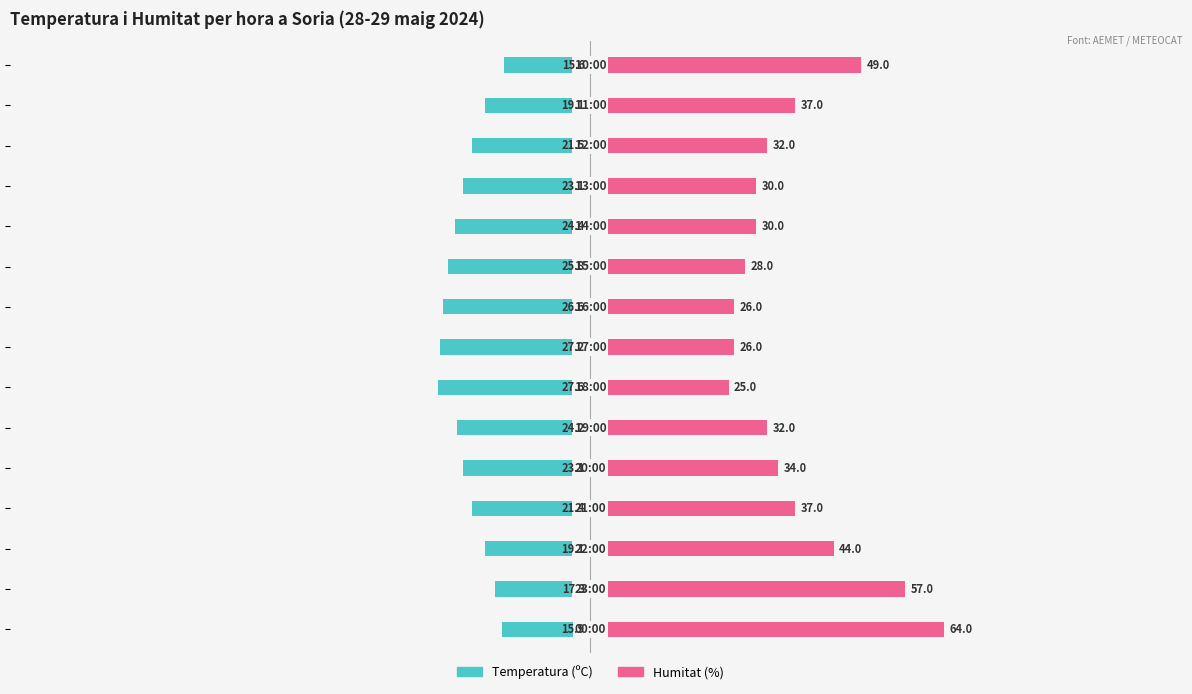

How many data points does each series have?

15